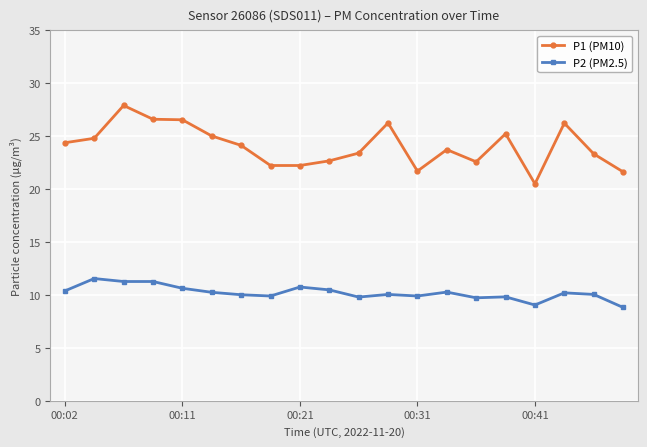

How many data points does each series have?

20